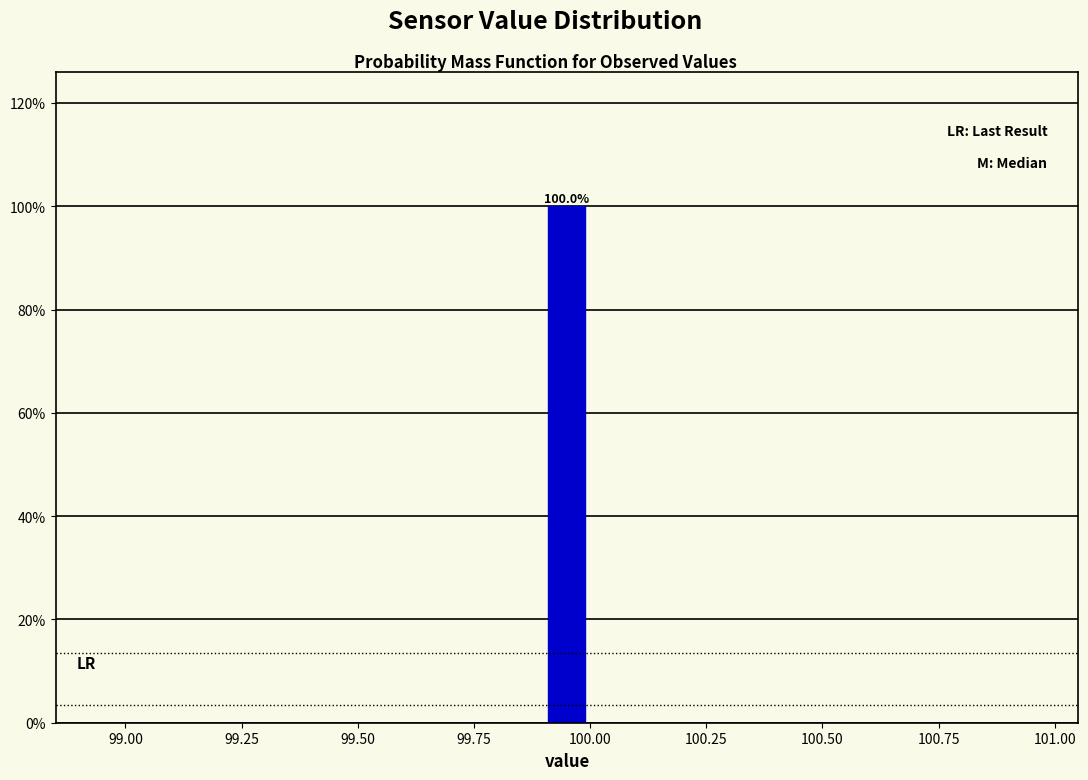

Around what value on the x-axis is the tallest bar? Give the approximate position of its centre, as read against the axis.

99.95